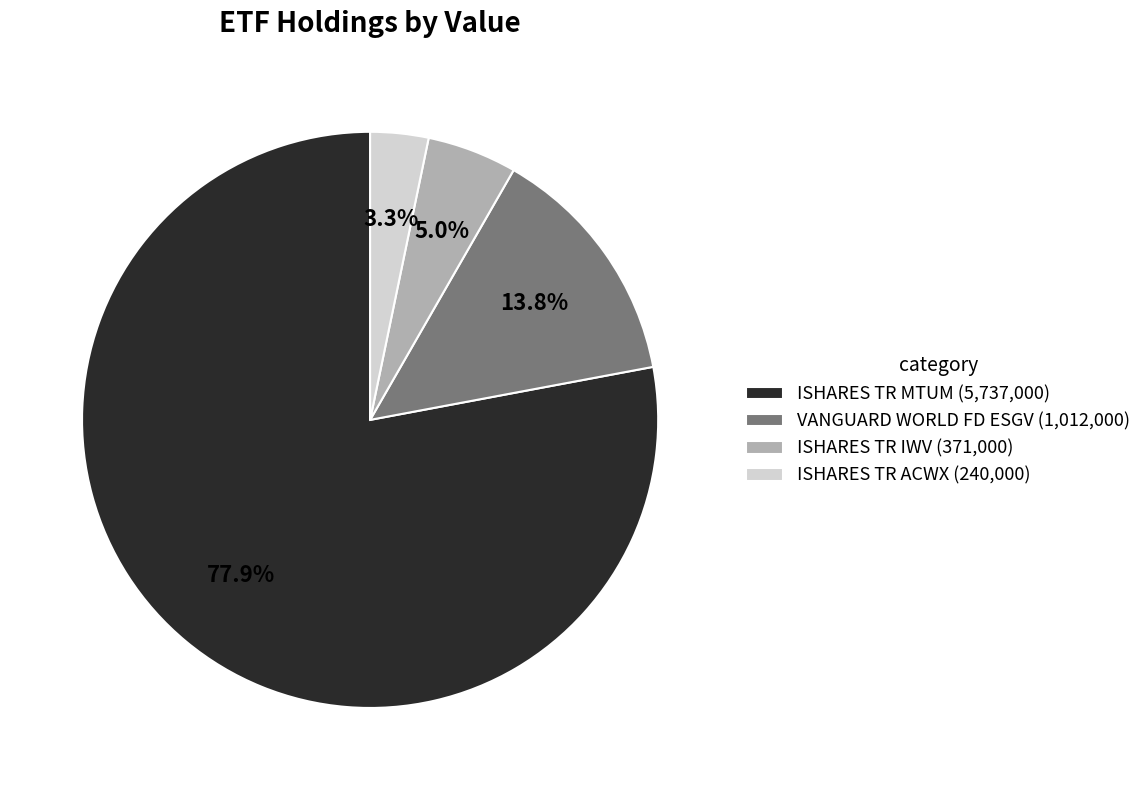

Which slice is the largest?

ISHARES TR MTUM (5,737,000)